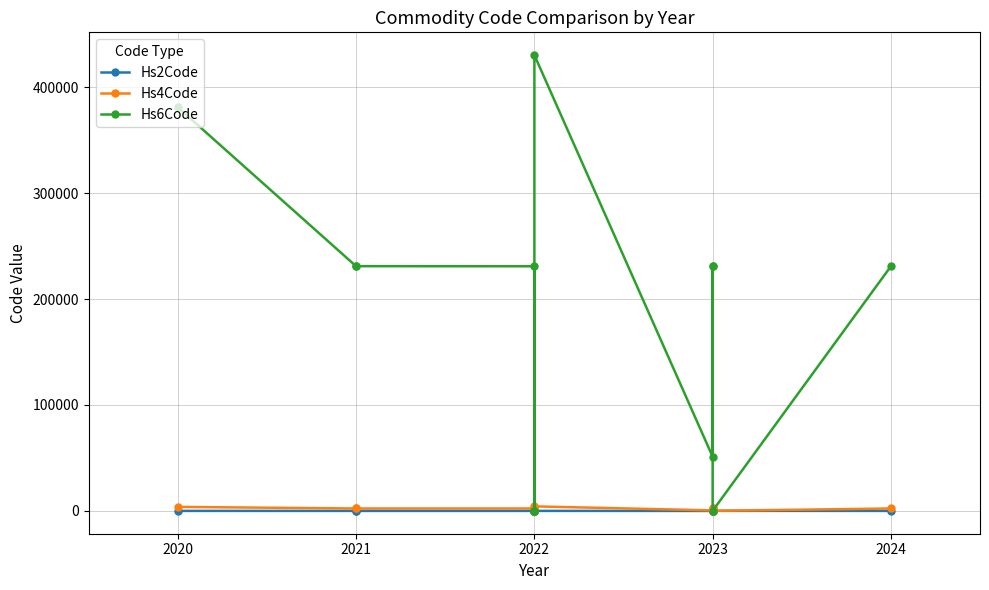

What are all the series names shown in the legend?

Hs2Code, Hs4Code, Hs6Code